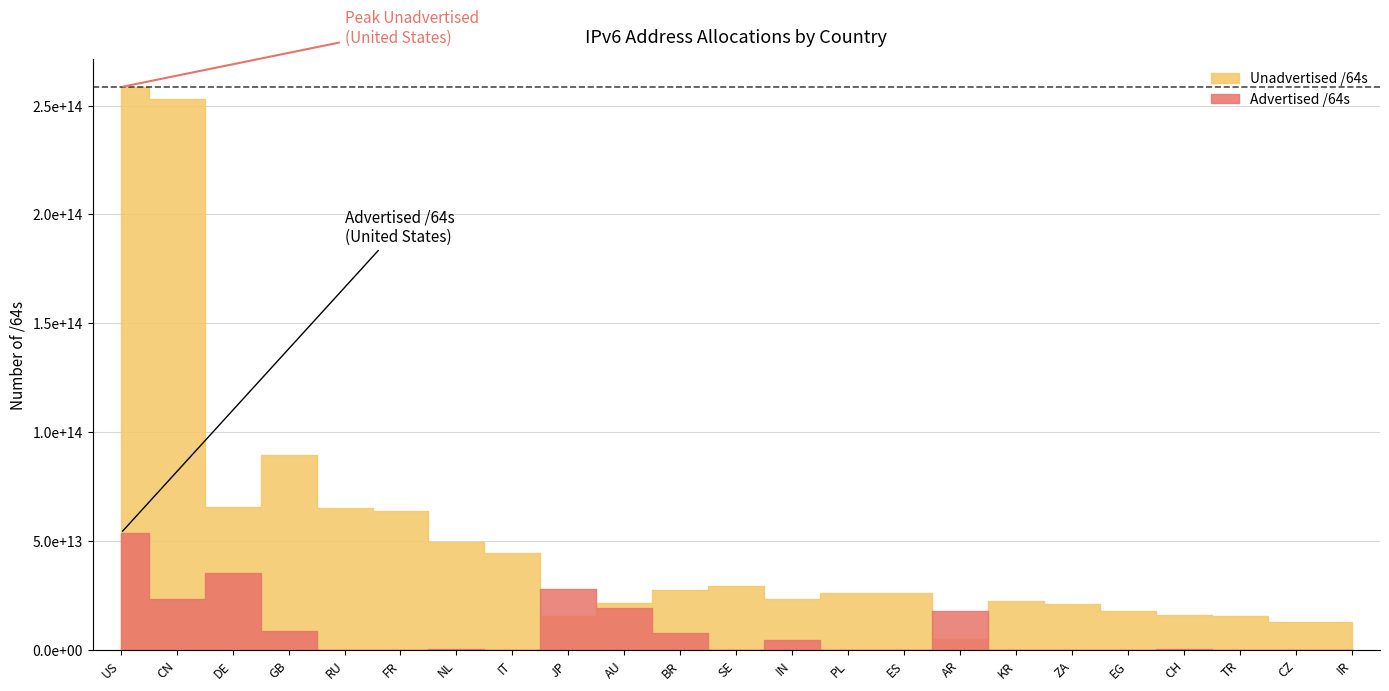

Read the Advertised /64s value at ZA, to the nearest 100.

12952010800